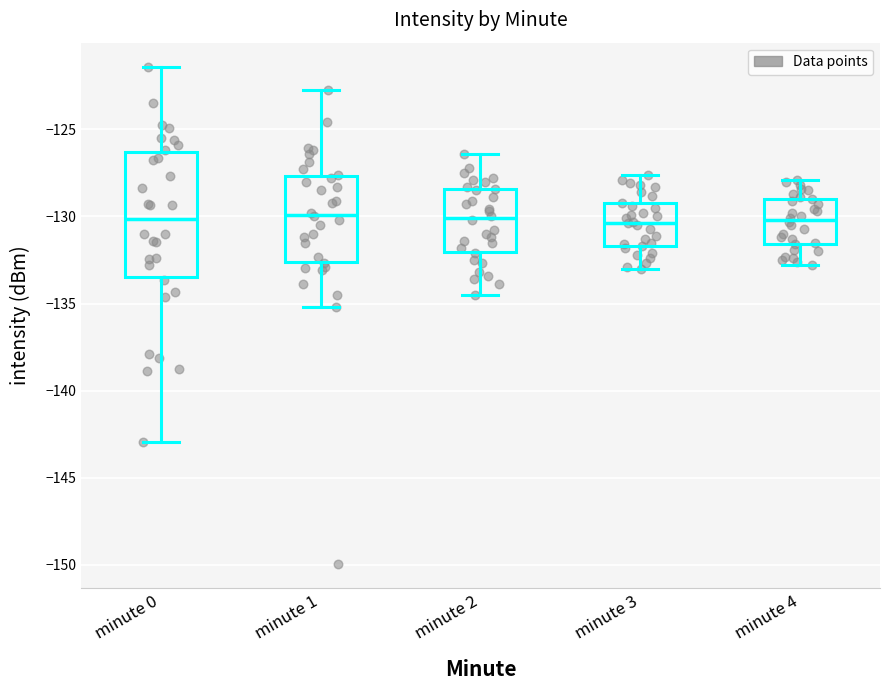

Where is the upper edge of the box for minute 3 on the y-axis? The values are not printed on the chart, so give them approximately, as read against the axis.

-129.0